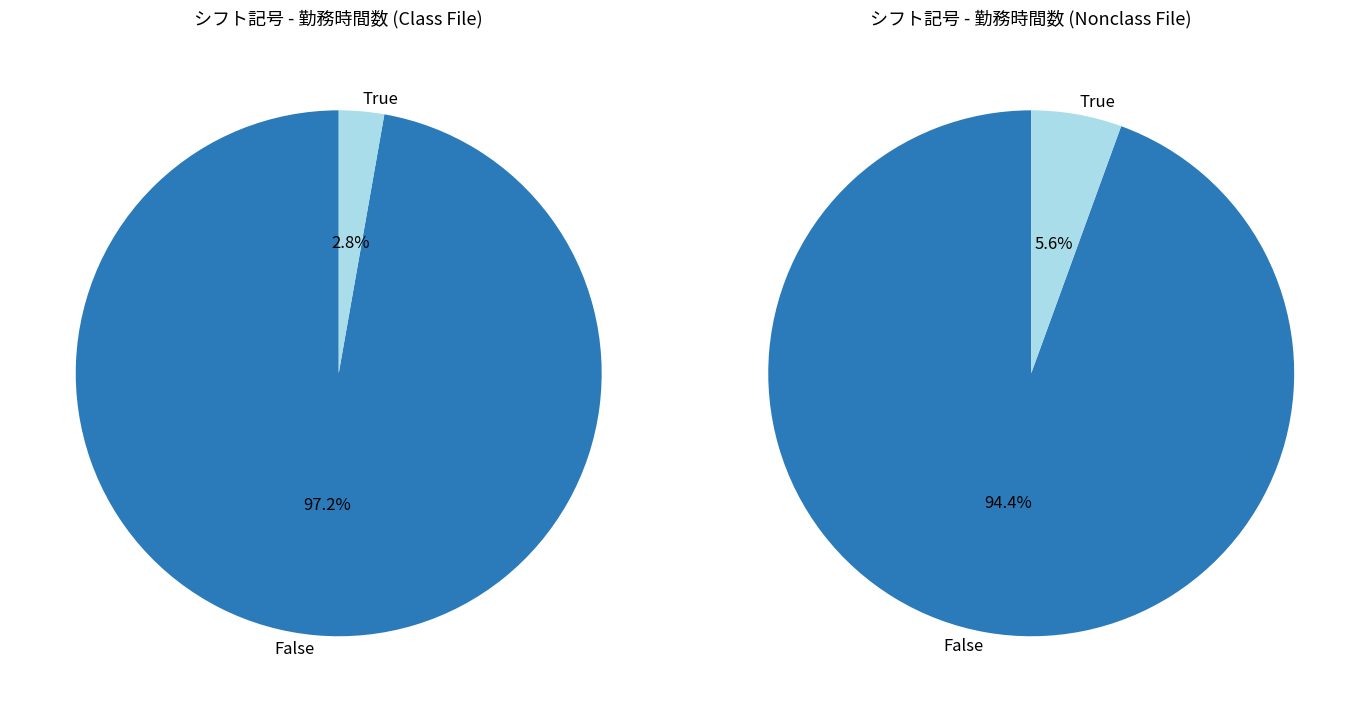

Does n represent more than half of the total?

No